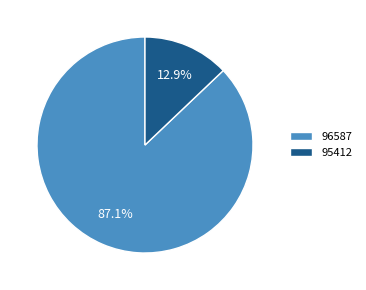

Between 96587 and 95412, which is larger?

96587